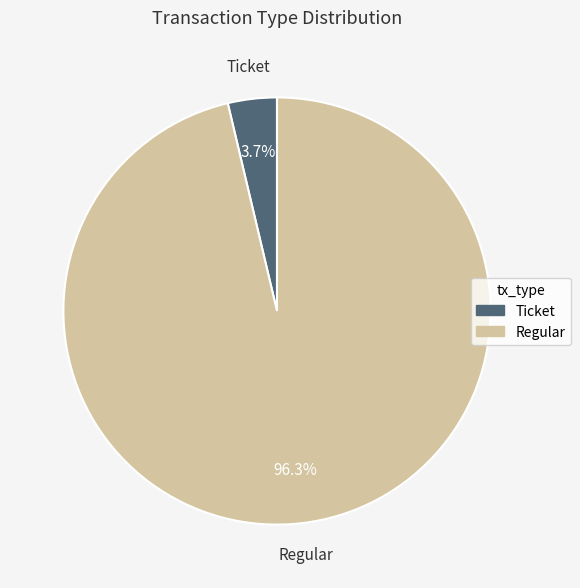

What percentage do Regular and Ticket together represent?

100.0%